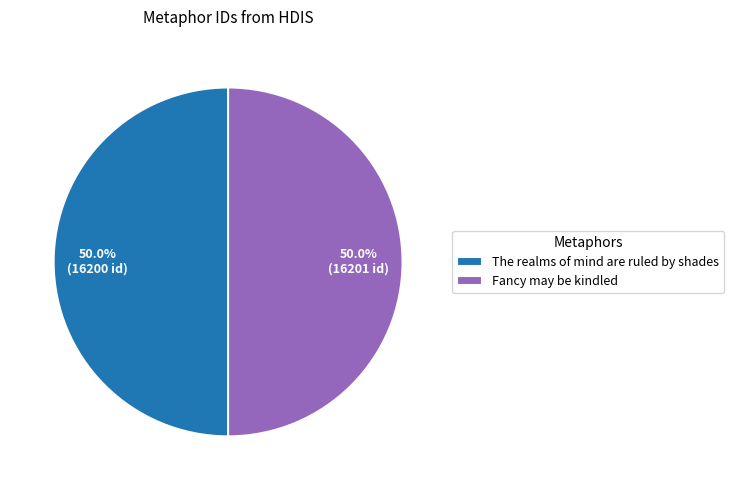

What is the ratio of the value at Fancy may be kindled to the value at The realms of mind are ruled by shades?

1.0